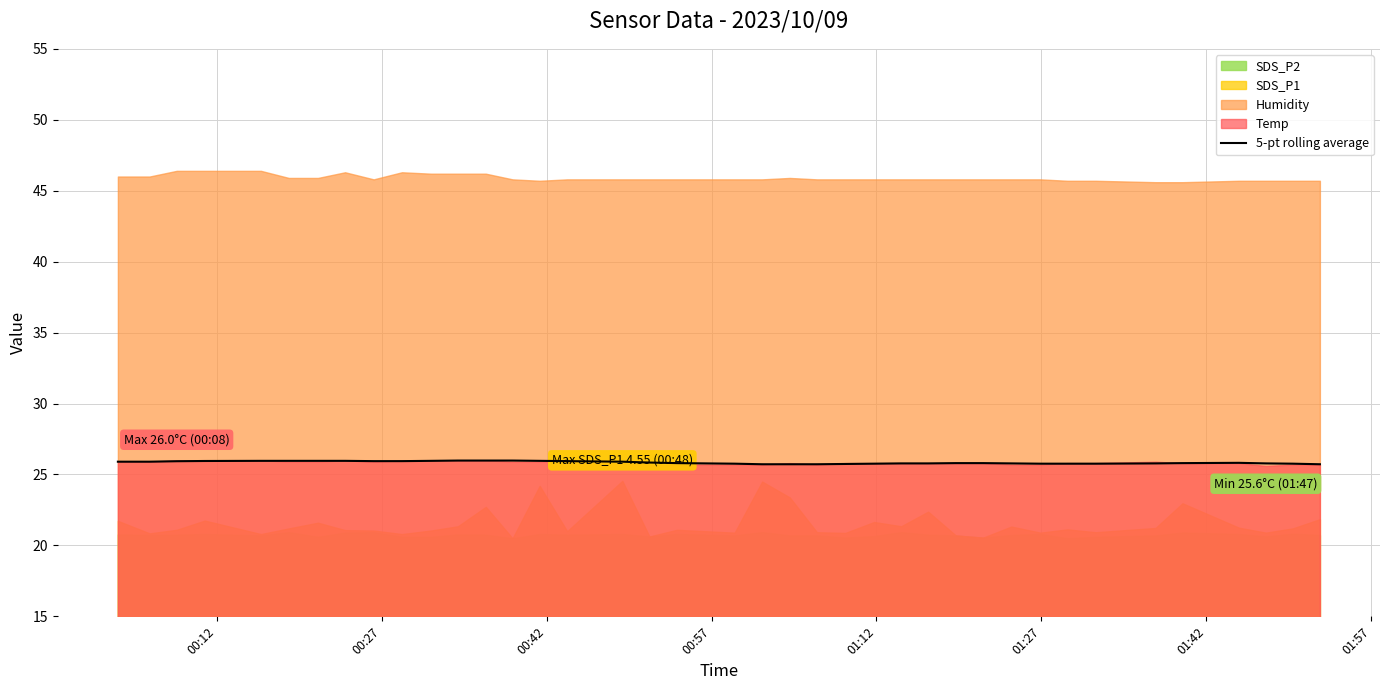

How many lines are shown in the chart?

1